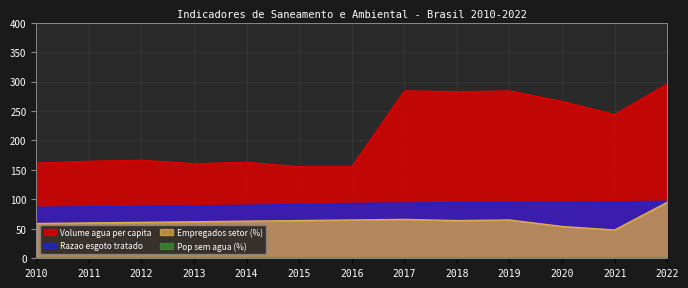

Is the value of Volume agua per capita at 2017 greater than the value of Empregados setor (%) at 2020?

Yes